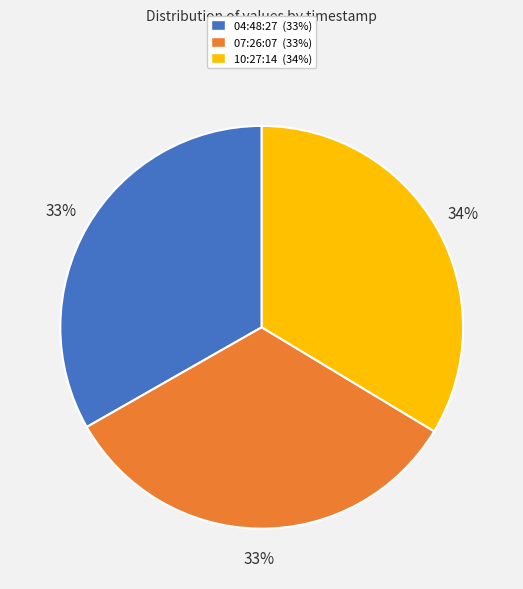

Is it true that 04:48:27 (33%) is 45% of the pie?

False